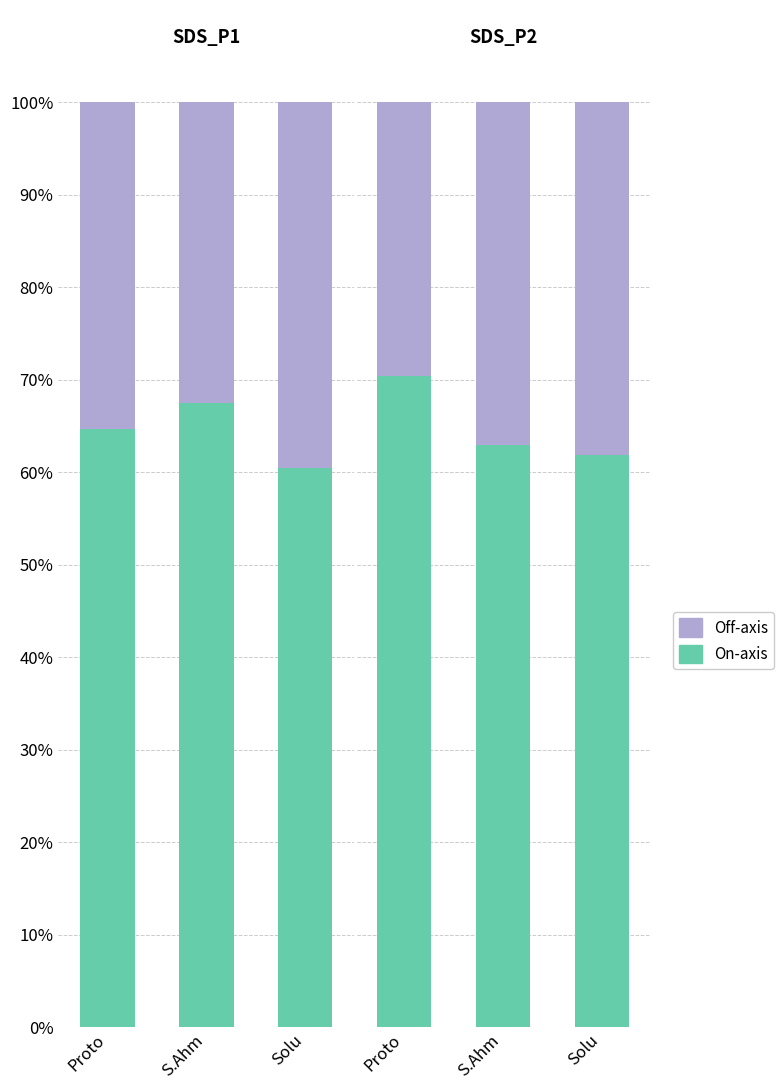

Does the chart contain stacked bars?

Yes